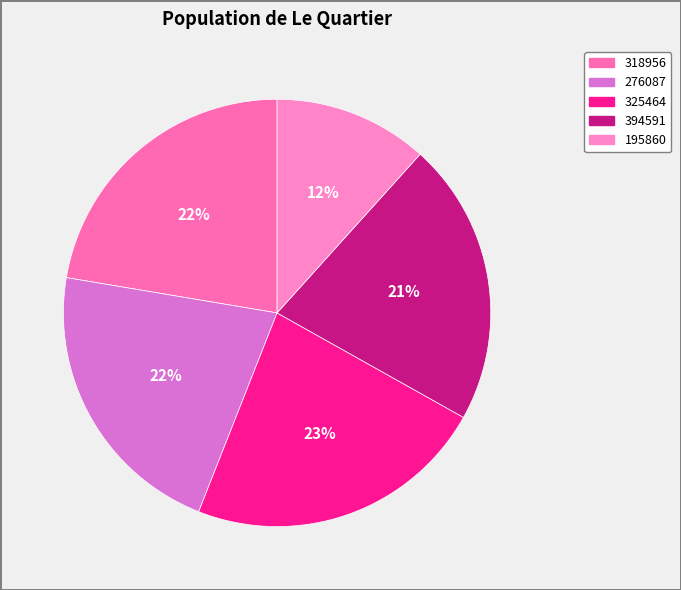

To the nearest percent, what portion does 325464 represent?

23%